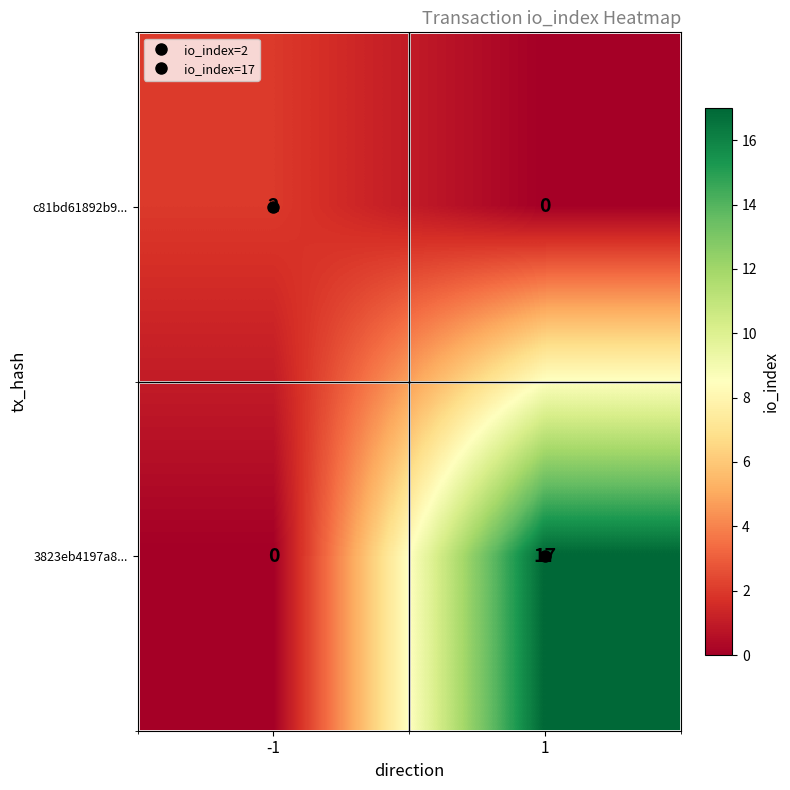

What is the sum of all 3823eb4197a8... values?

17